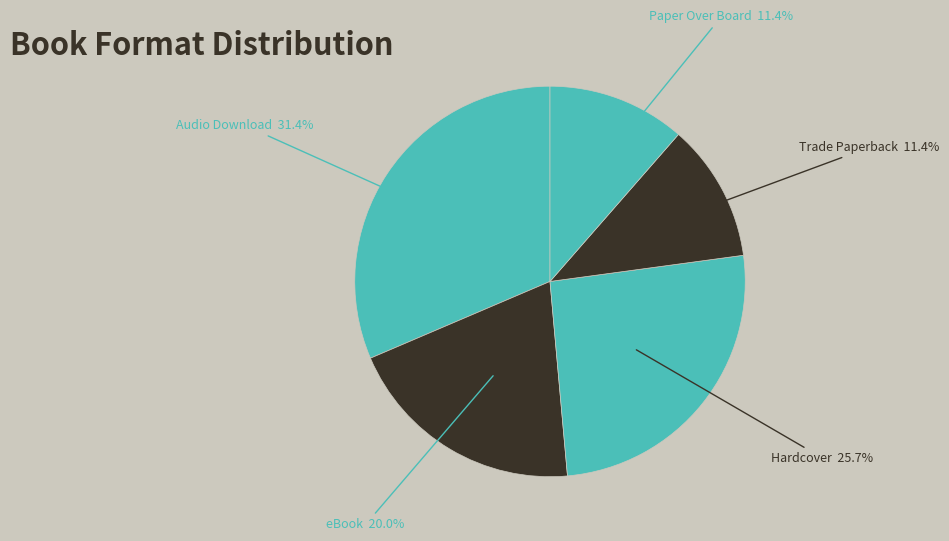

Is there any slice that represents more than half of the pie?

No